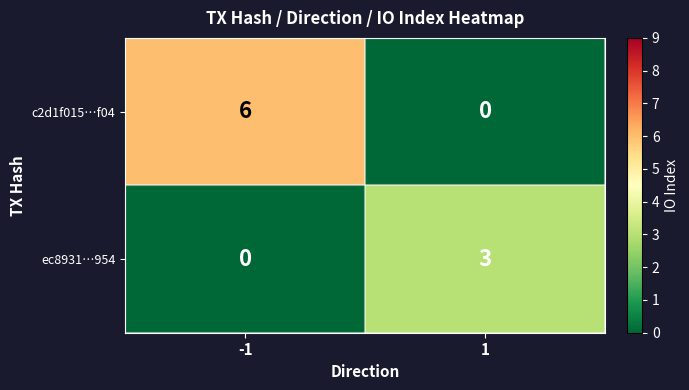

Rank the series by their average value, from lowest to highest.

ec8931…954, c2d1f015…f04